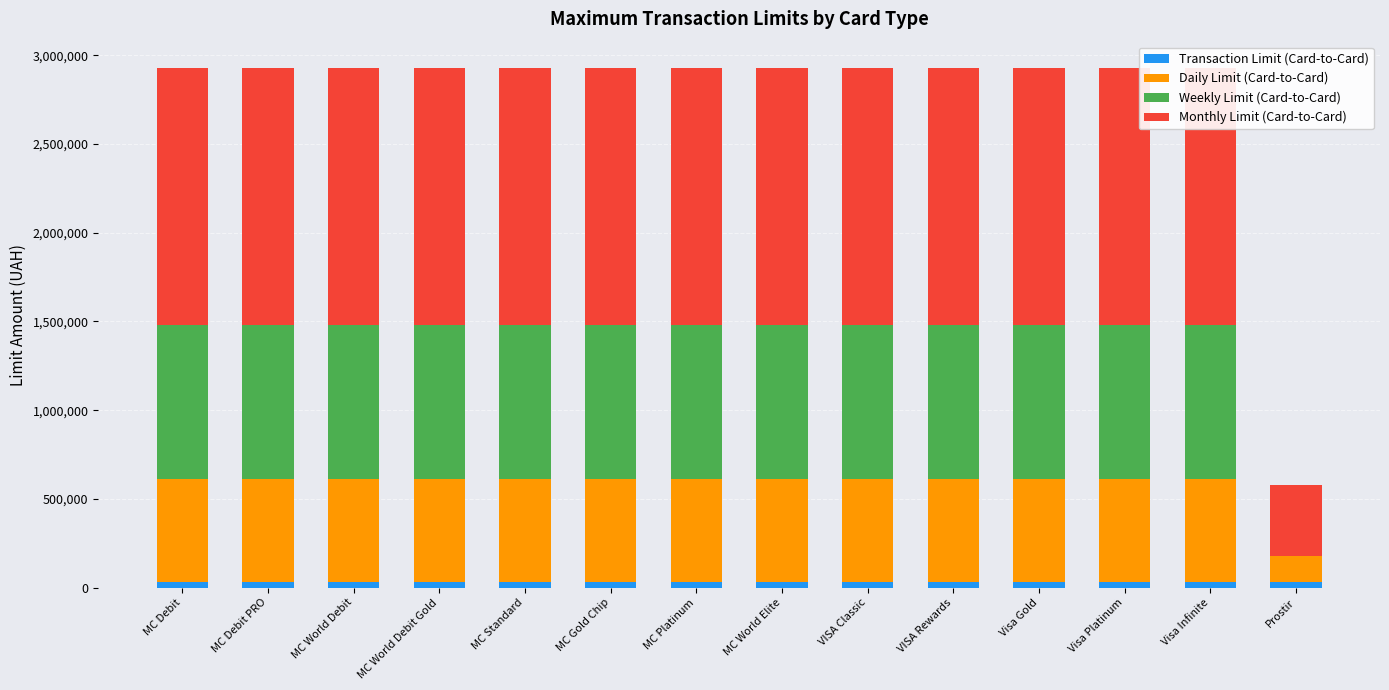

At which category is the sum across all series the highest?

MC Debit